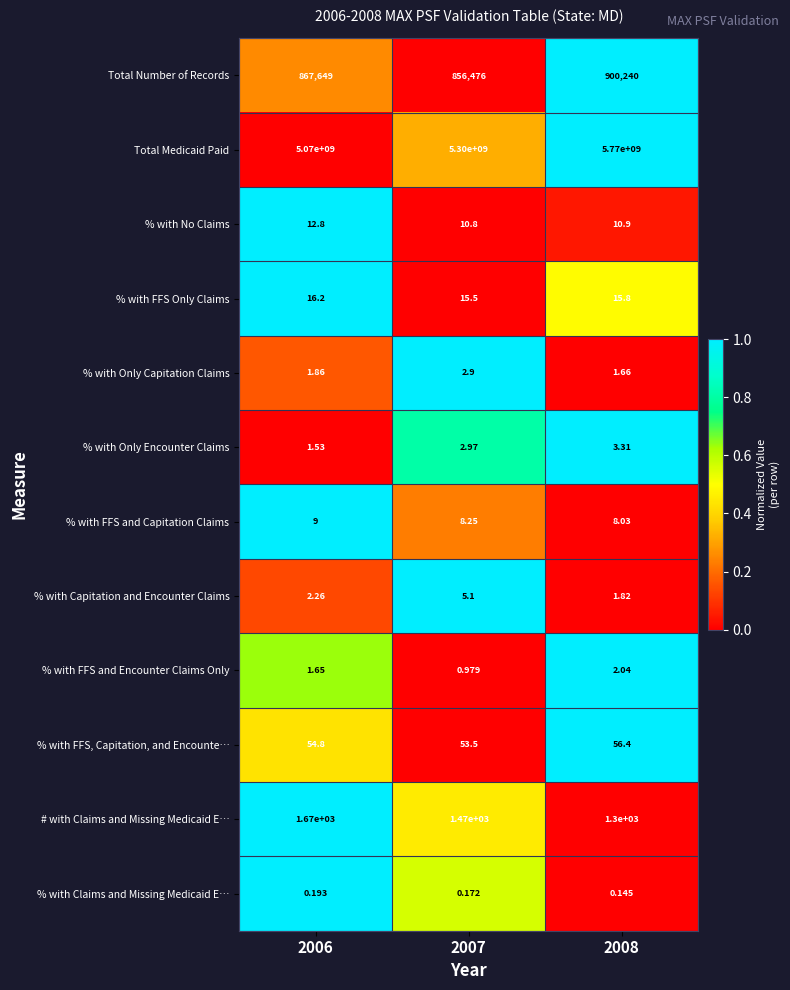

Which series has the largest total across all categories?

Total Medicaid Paid